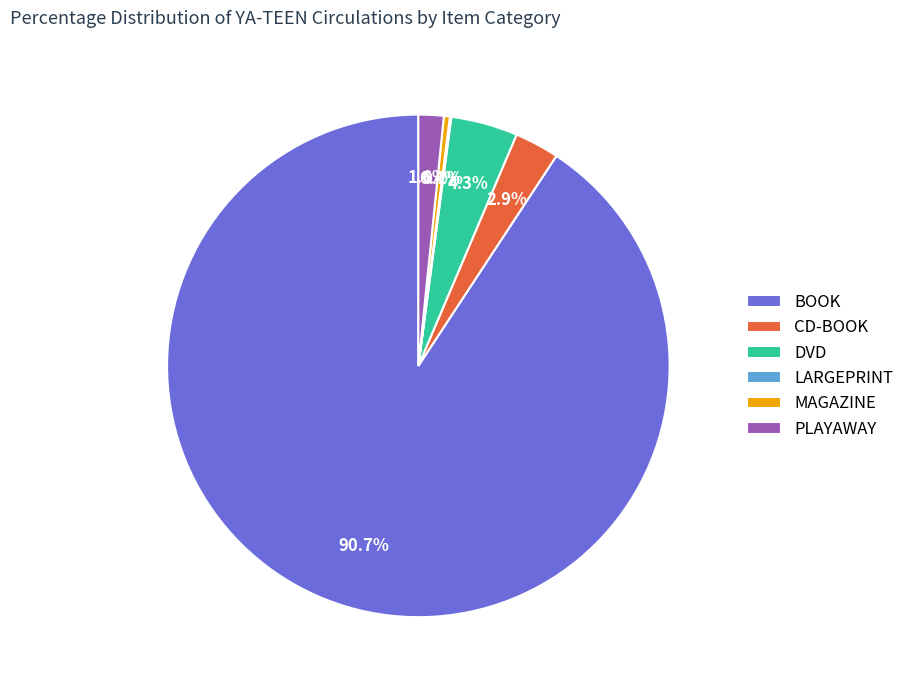

What is the largest slice in the pie chart?

BOOK